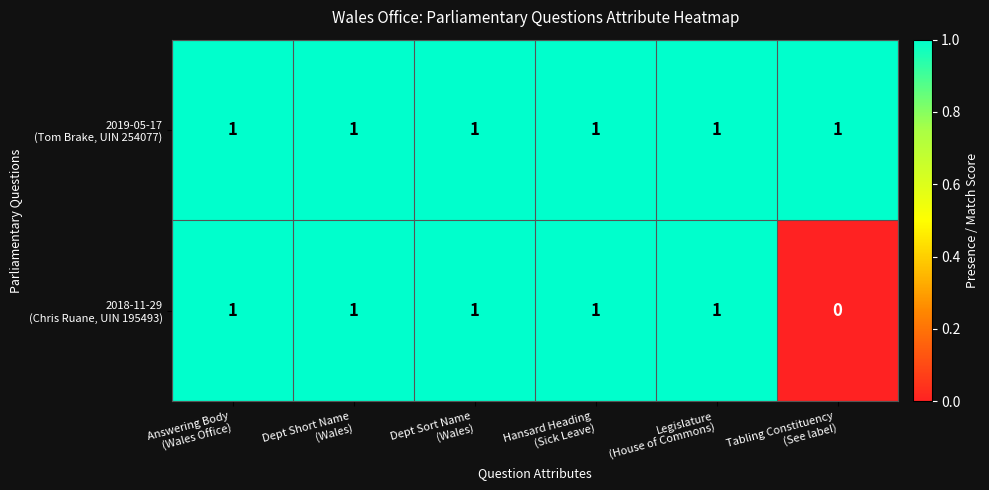

At how many categories does at least one series exceed 0?

6